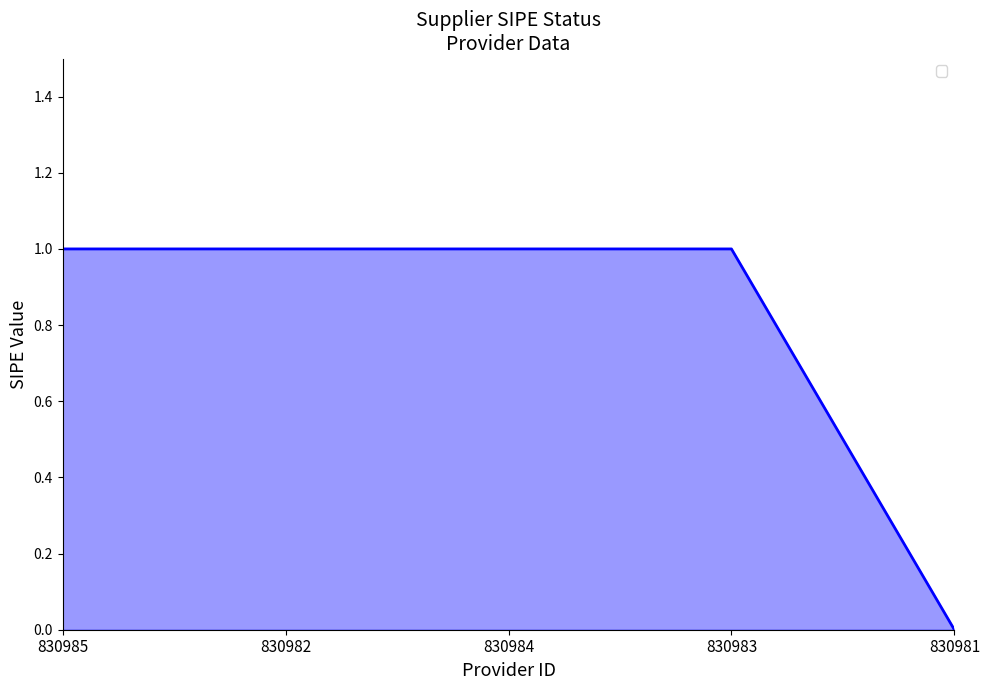

What is the ratio of the value at 830982 to the value at 830983?

1.0